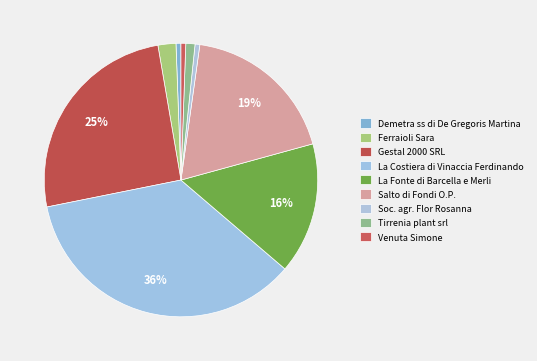

Rank the categories by value from highest to lowest.

La Costiera di Vinaccia Ferdinando, Gestal 2000 SRL, Salto di Fondi O.P., La Fonte di Barcella e Merli, Ferraioli Sara, Tirrenia plant srl, Demetra ss di De Gregoris Martina, Soc. agr. Flor Rosanna, Venuta Simone